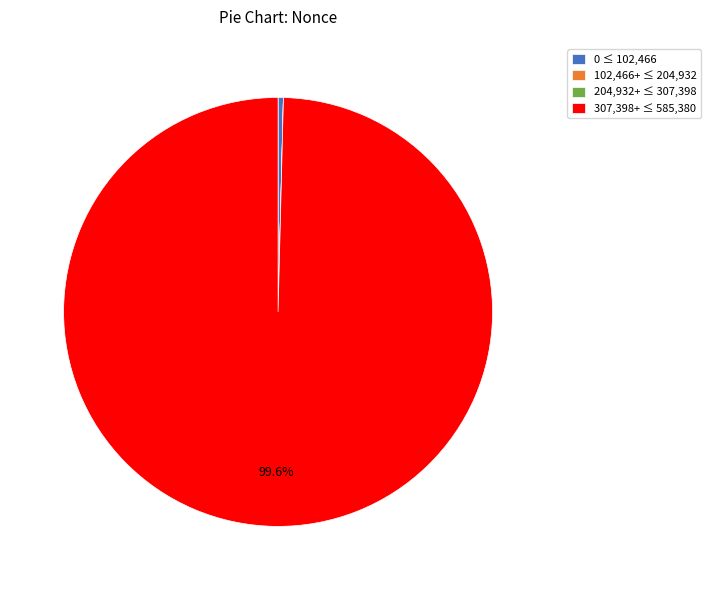

Which slice is the largest?

307,398+ ≤ 585,380